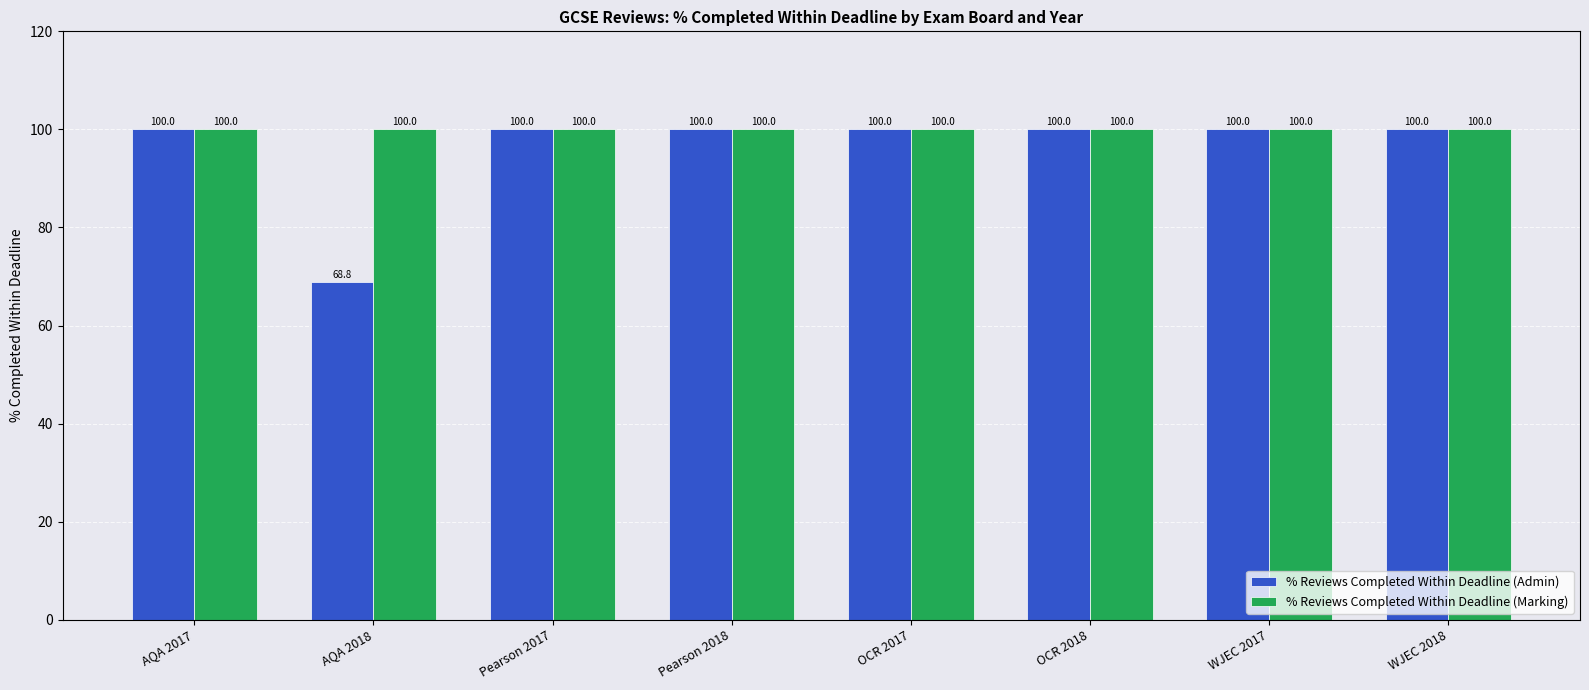

How many groups of bars are there?

8